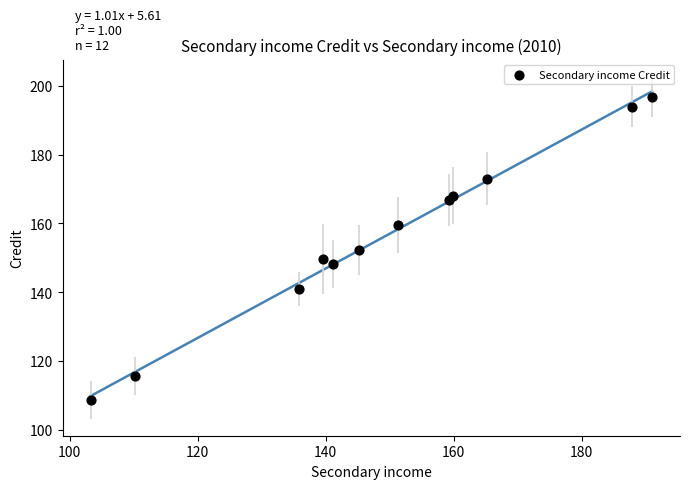

What is the range of X values (max minus min)?

87.7